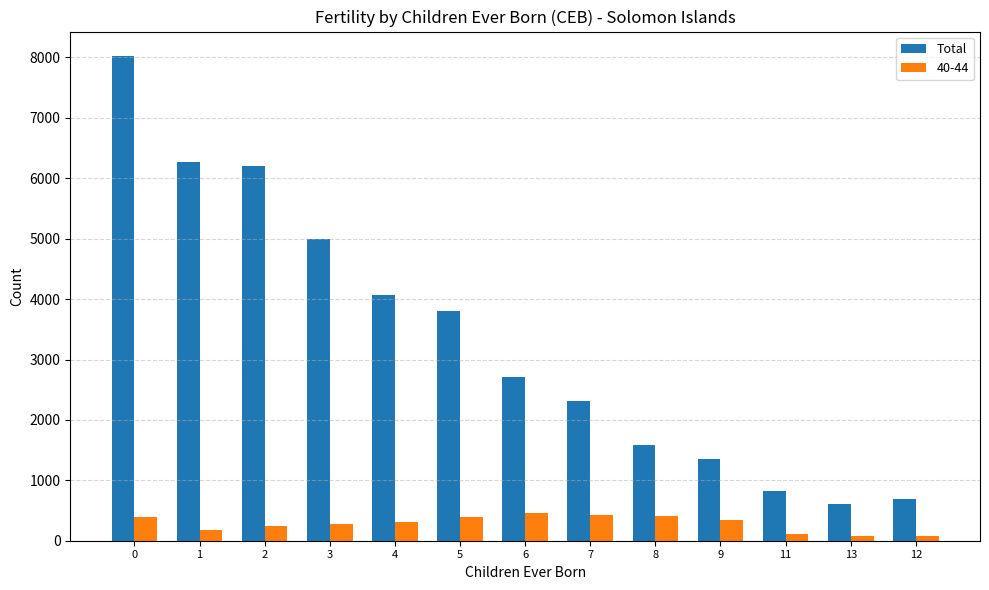

How many bars are there in total?

26